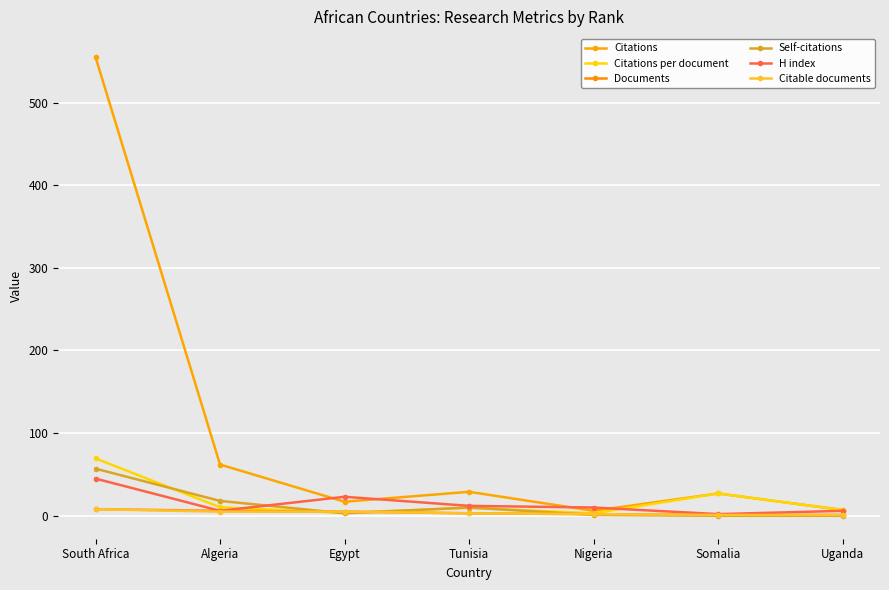

How many interior local peaks does the H index series have?

1